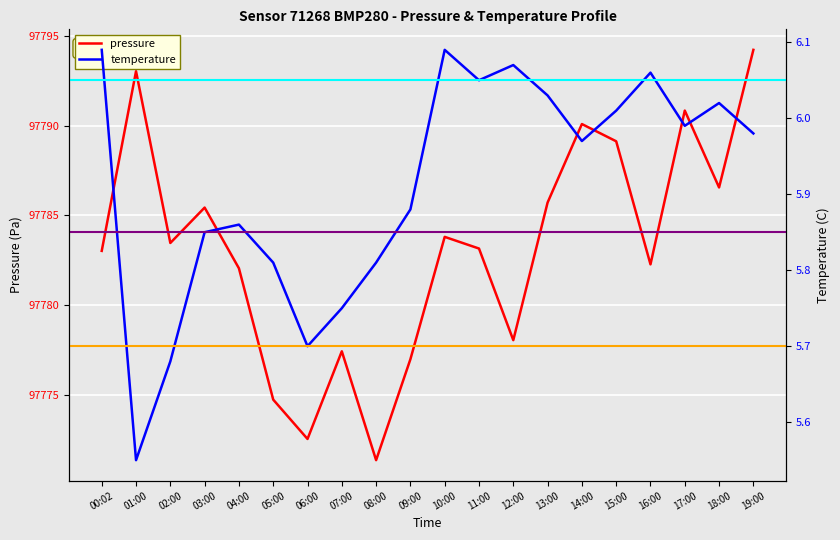

Between 05:00 and 14:00, which is larger?

14:00